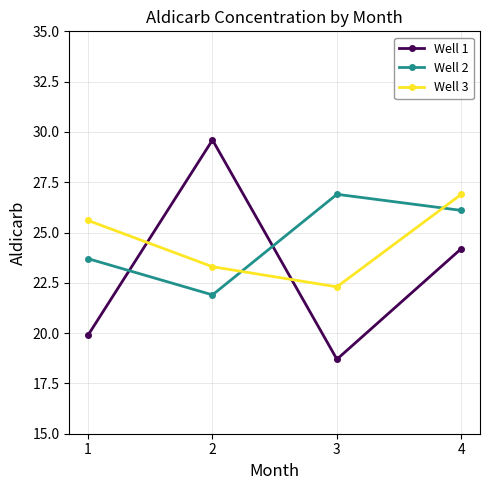

Reading left to right, transcribe all the data shown in this chart.

Well 1: 1=19.9	2=29.6	3=18.7	4=24.2
Well 2: 1=23.7	2=21.9	3=26.9	4=26.1
Well 3: 1=25.6	2=23.3	3=22.3	4=26.9